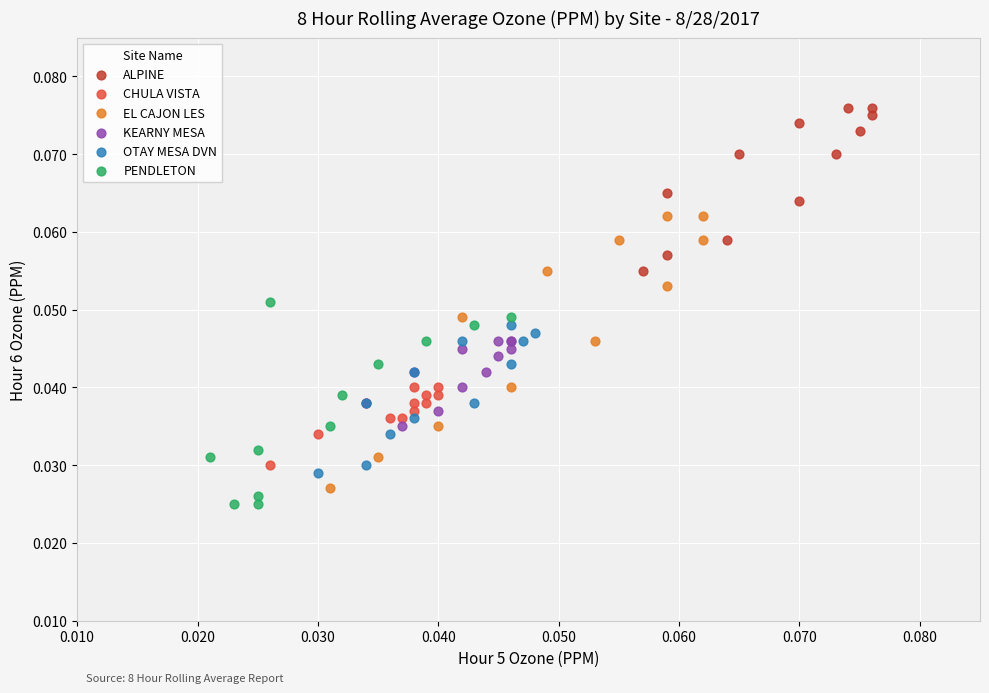

Which series reaches the maximum Y coordinate?

ALPINE